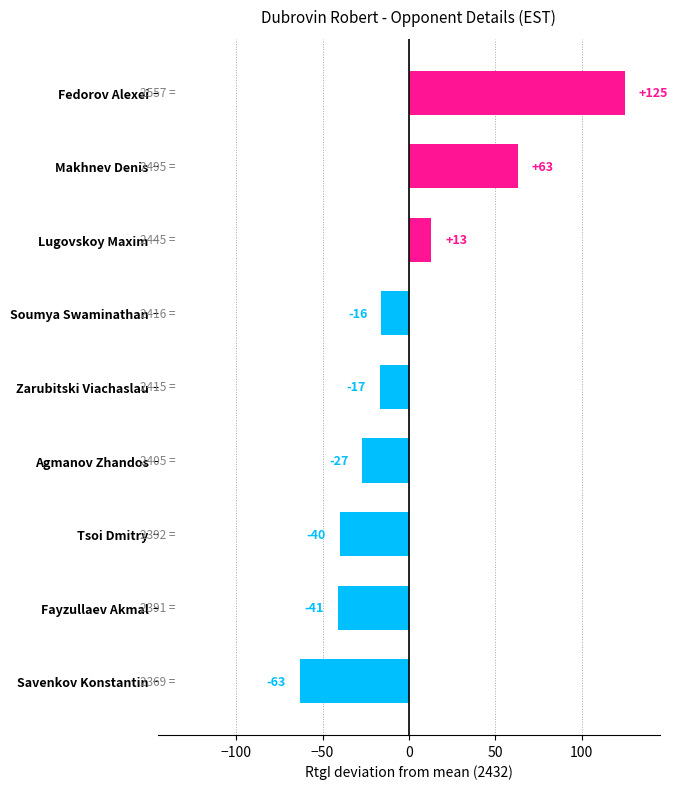

Reading top to bottom, extract all data points from this chart.

125	63	13	-16	-17	-27	-40	-41	-63